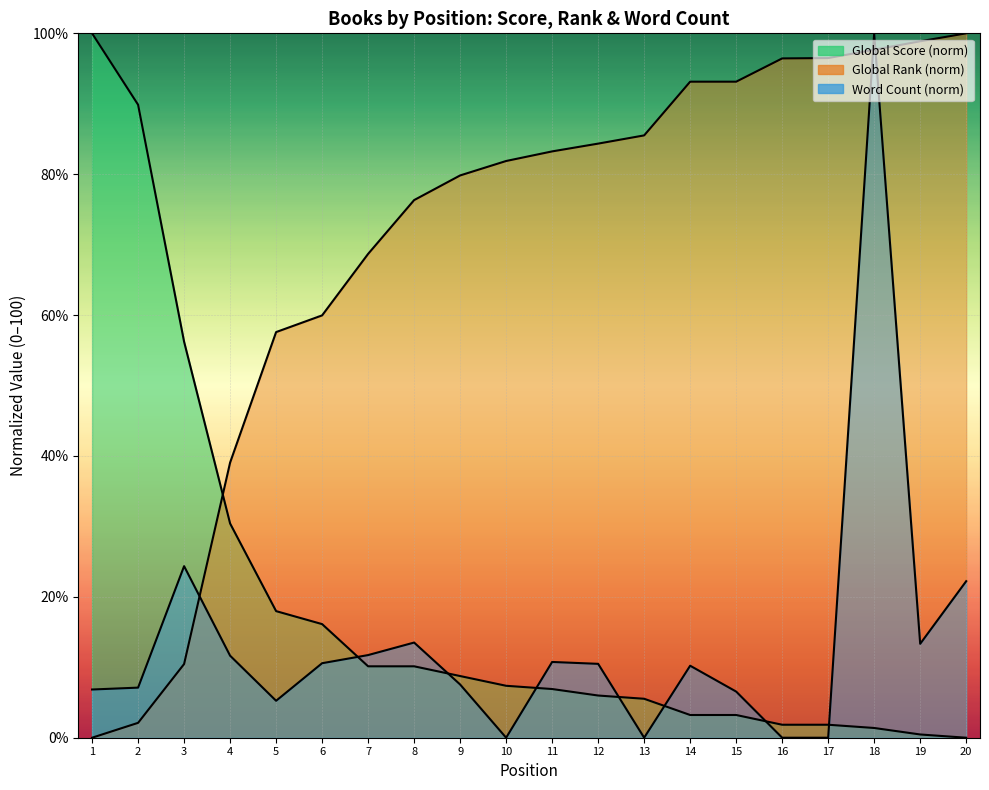

Which series ends up on top after the final intersection of Global Rank (scaled) and Word Count (scaled)?

Global Rank (scaled)